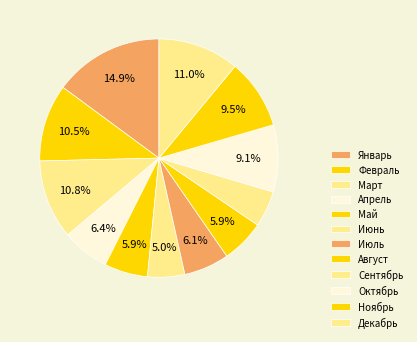

What is the change in value from Январь to Сентябрь?

-51045.6